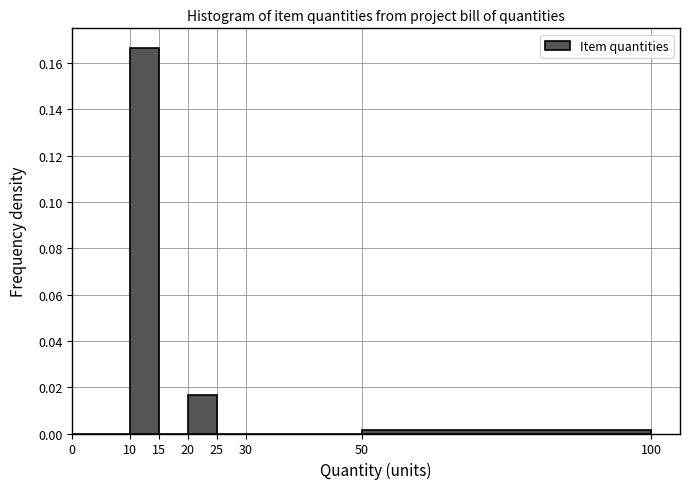

Which range on the x-axis has the tallest bar?

10 to 15